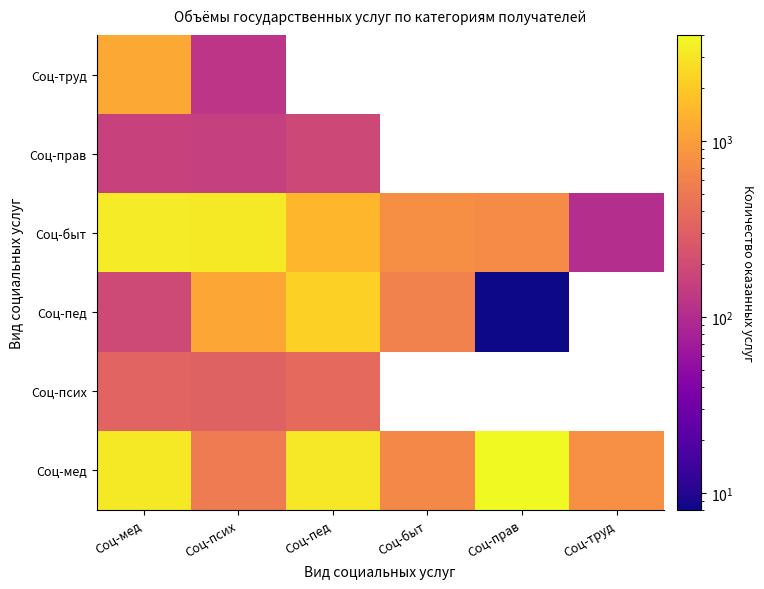

The value of Соц-труд at Соц-псих is 122.0. True or false?

True